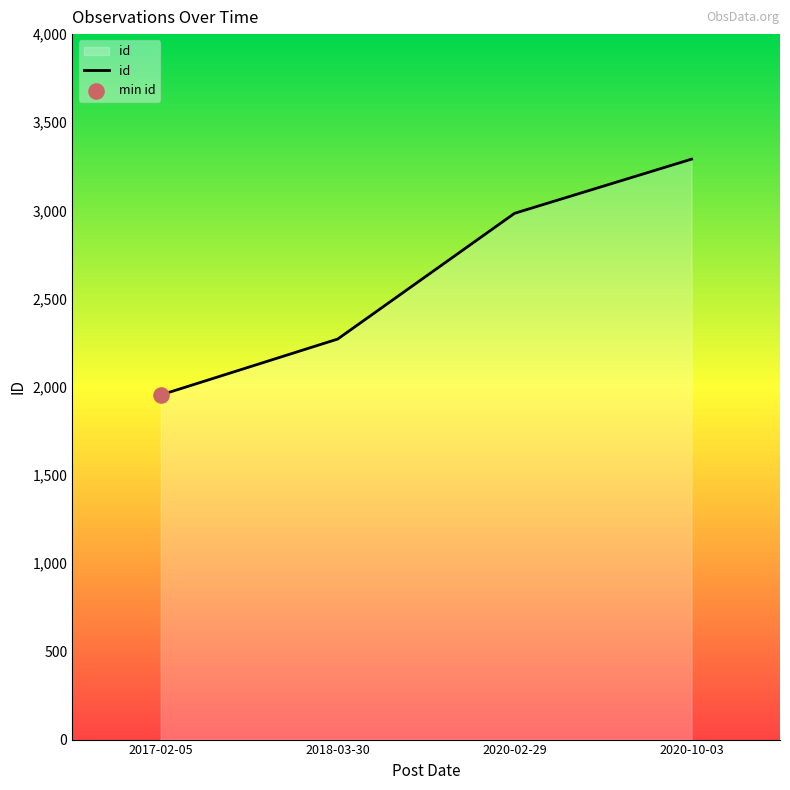

Between 2017-02-05 and 2020-02-29, which is larger?

2020-02-29